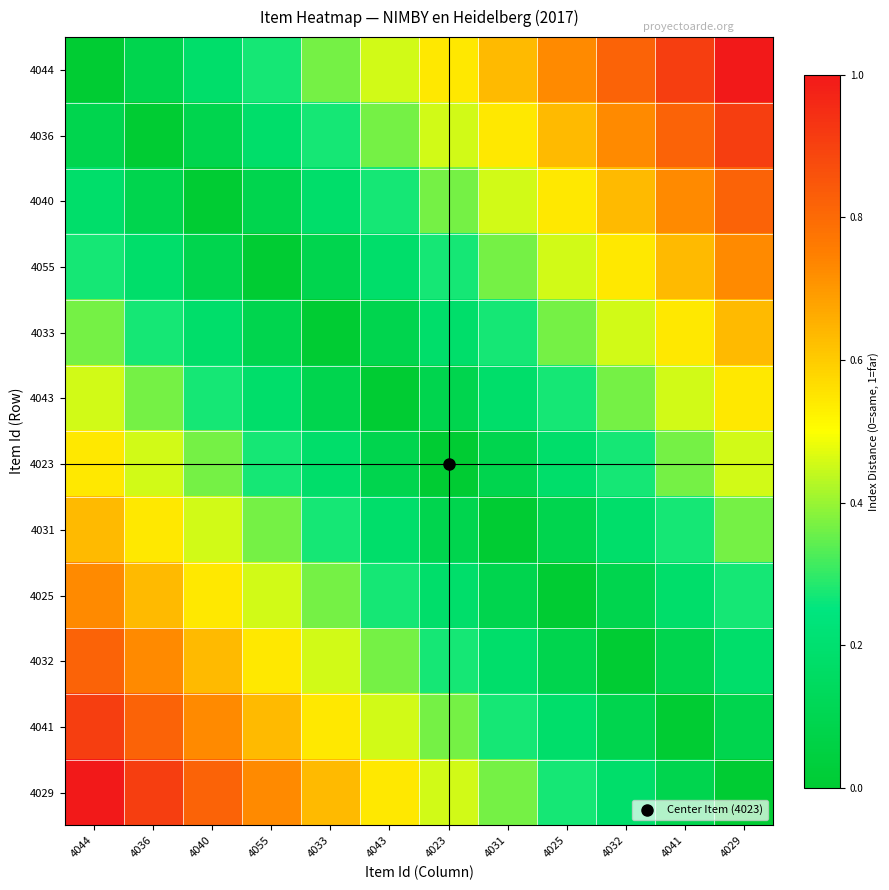

Reading left to right, list all the values displayed in this chart.

4044: 4044=0.0	4036=0.1	4040=0.2	4055=0.3	4033=0.4	4043=0.5	4023=0.5	4031=0.6	4025=0.7	4032=0.8	4041=0.9	4029=1.0
4036: 4044=0.1	4036=0.0	4040=0.1	4055=0.2	4033=0.3	4043=0.4	4023=0.5	4031=0.5	4025=0.6	4032=0.7	4041=0.8	4029=0.9
4040: 4044=0.2	4036=0.1	4040=0.0	4055=0.1	4033=0.2	4043=0.3	4023=0.4	4031=0.5	4025=0.5	4032=0.6	4041=0.7	4029=0.8
4055: 4044=0.3	4036=0.2	4040=0.1	4055=0.0	4033=0.1	4043=0.2	4023=0.3	4031=0.4	4025=0.5	4032=0.5	4041=0.6	4029=0.7
4033: 4044=0.4	4036=0.3	4040=0.2	4055=0.1	4033=0.0	4043=0.1	4023=0.2	4031=0.3	4025=0.4	4032=0.5	4041=0.5	4029=0.6
4043: 4044=0.5	4036=0.4	4040=0.3	4055=0.2	4033=0.1	4043=0.0	4023=0.1	4031=0.2	4025=0.3	4032=0.4	4041=0.5	4029=0.5
4023: 4044=0.5	4036=0.5	4040=0.4	4055=0.3	4033=0.2	4043=0.1	4023=0.0	4031=0.1	4025=0.2	4032=0.3	4041=0.4	4029=0.5
4031: 4044=0.6	4036=0.5	4040=0.5	4055=0.4	4033=0.3	4043=0.2	4023=0.1	4031=0.0	4025=0.1	4032=0.2	4041=0.3	4029=0.4
4025: 4044=0.7	4036=0.6	4040=0.5	4055=0.5	4033=0.4	4043=0.3	4023=0.2	4031=0.1	4025=0.0	4032=0.1	4041=0.2	4029=0.3
4032: 4044=0.8	4036=0.7	4040=0.6	4055=0.5	4033=0.5	4043=0.4	4023=0.3	4031=0.2	4025=0.1	4032=0.0	4041=0.1	4029=0.2
4041: 4044=0.9	4036=0.8	4040=0.7	4055=0.6	4033=0.5	4043=0.5	4023=0.4	4031=0.3	4025=0.2	4032=0.1	4041=0.0	4029=0.1
4029: 4044=1.0	4036=0.9	4040=0.8	4055=0.7	4033=0.6	4043=0.5	4023=0.5	4031=0.4	4025=0.3	4032=0.2	4041=0.1	4029=0.0